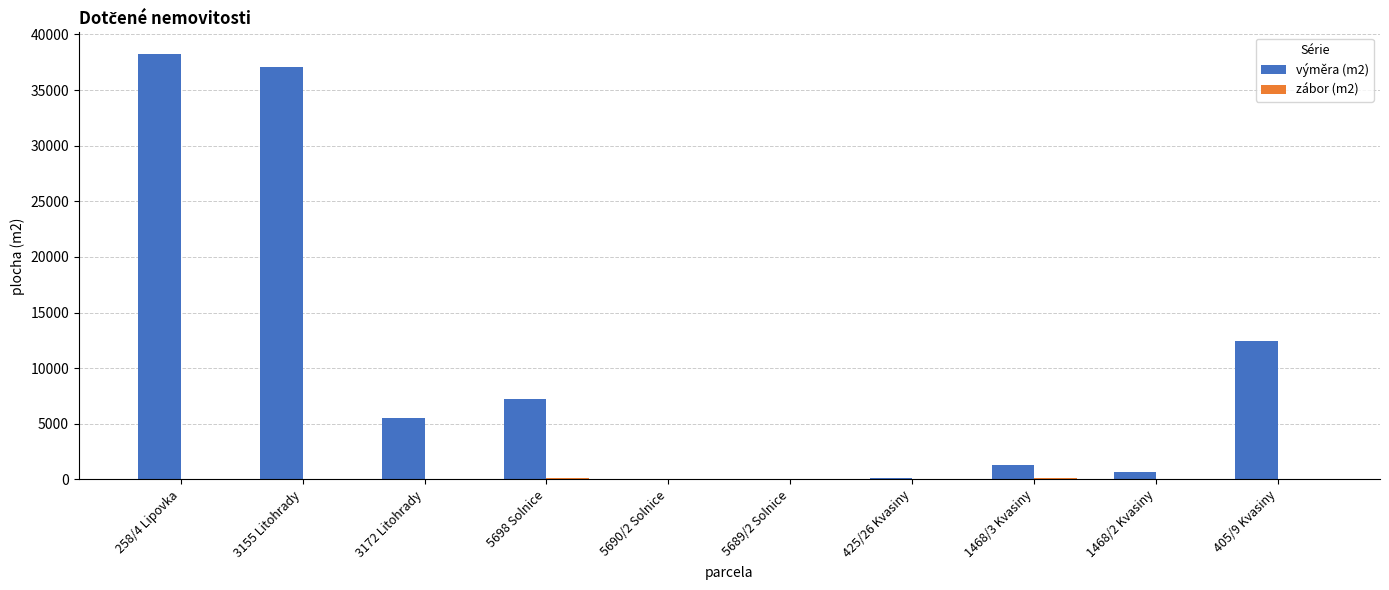

What is the total value across all series at 5698 Solnice?

7344